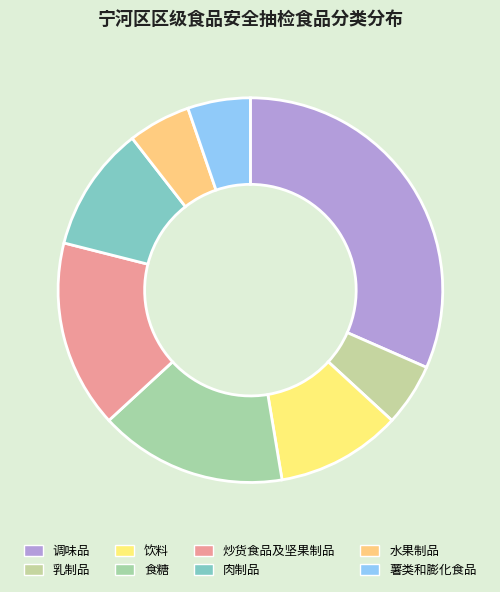

How many segments does this pie chart have?

8